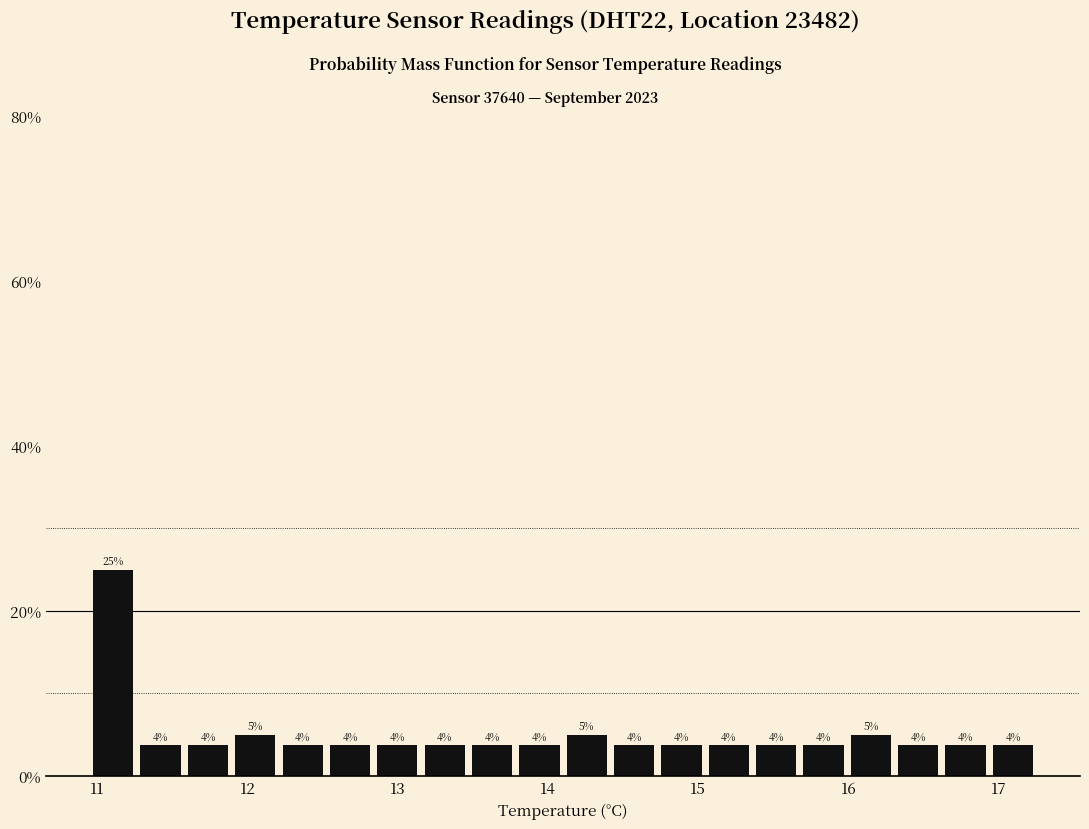

Read against the x-axis, roughly where is the centre of the tallest bar?

11.1